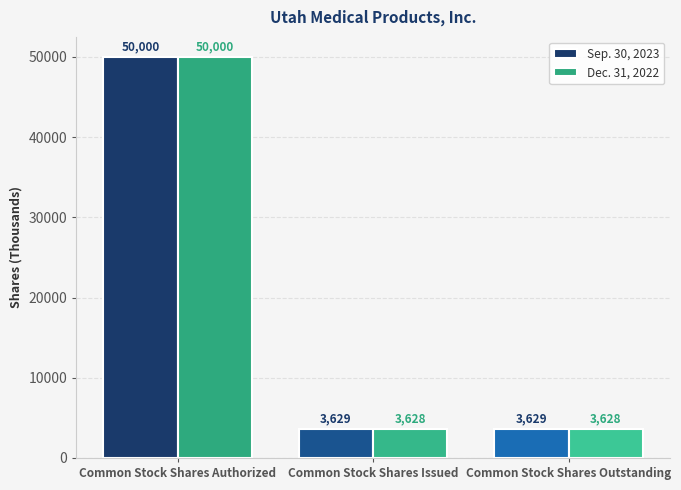

Reading right to left, extract all data points from this chart.

Sep. 30, 2023: Common Stock Shares Outstanding=3629	Common Stock Shares Issued=3629	Common Stock Shares Authorized=50000
Dec. 31, 2022: Common Stock Shares Outstanding=3628	Common Stock Shares Issued=3628	Common Stock Shares Authorized=50000